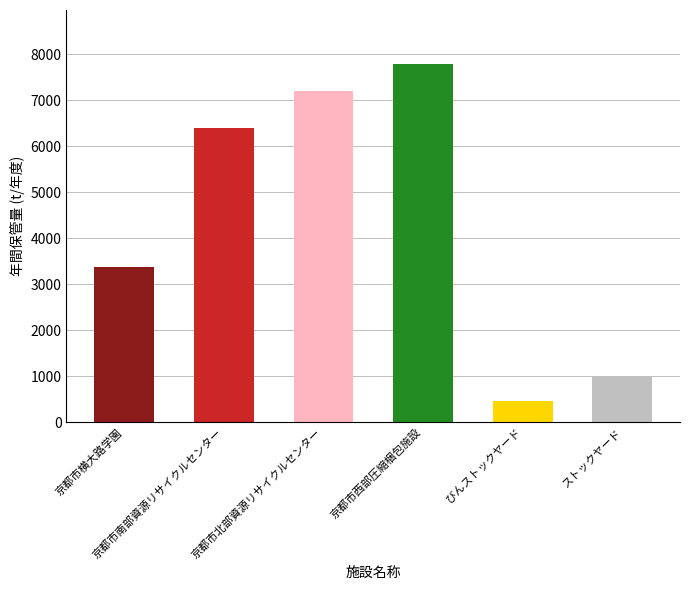

Are the bars horizontal?

No